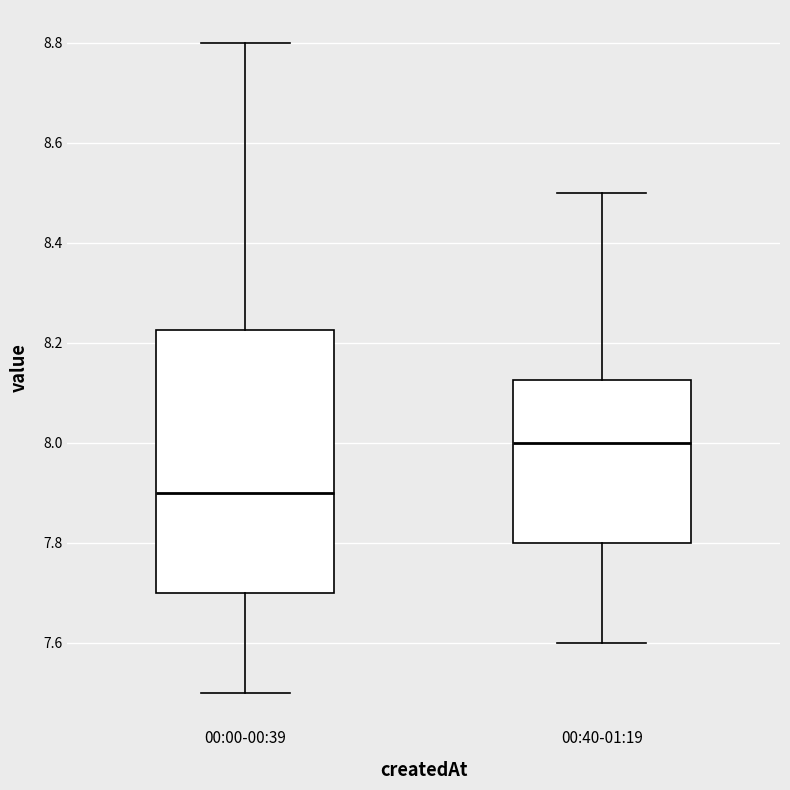

Reading left to right, transcribe this box plot: for each box, give where its median line is, the range the box spans, and where its two whiskers end, as read against the y-axis. The values are not printed on the chart, so give them approximately, as read against the axis.

00:00-00:39: median 7.90, box 7.70 to 8.22, whiskers 7.50 to 8.80
00:40-01:19: median 8.00, box 7.80 to 8.12, whiskers 7.60 to 8.50